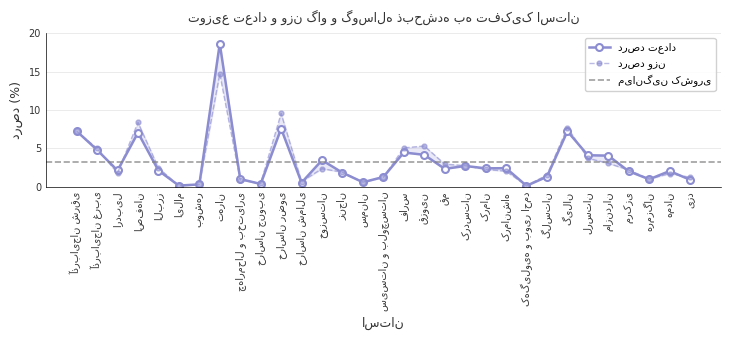

At which label does درصد وزن reach its minimum?

ایلام